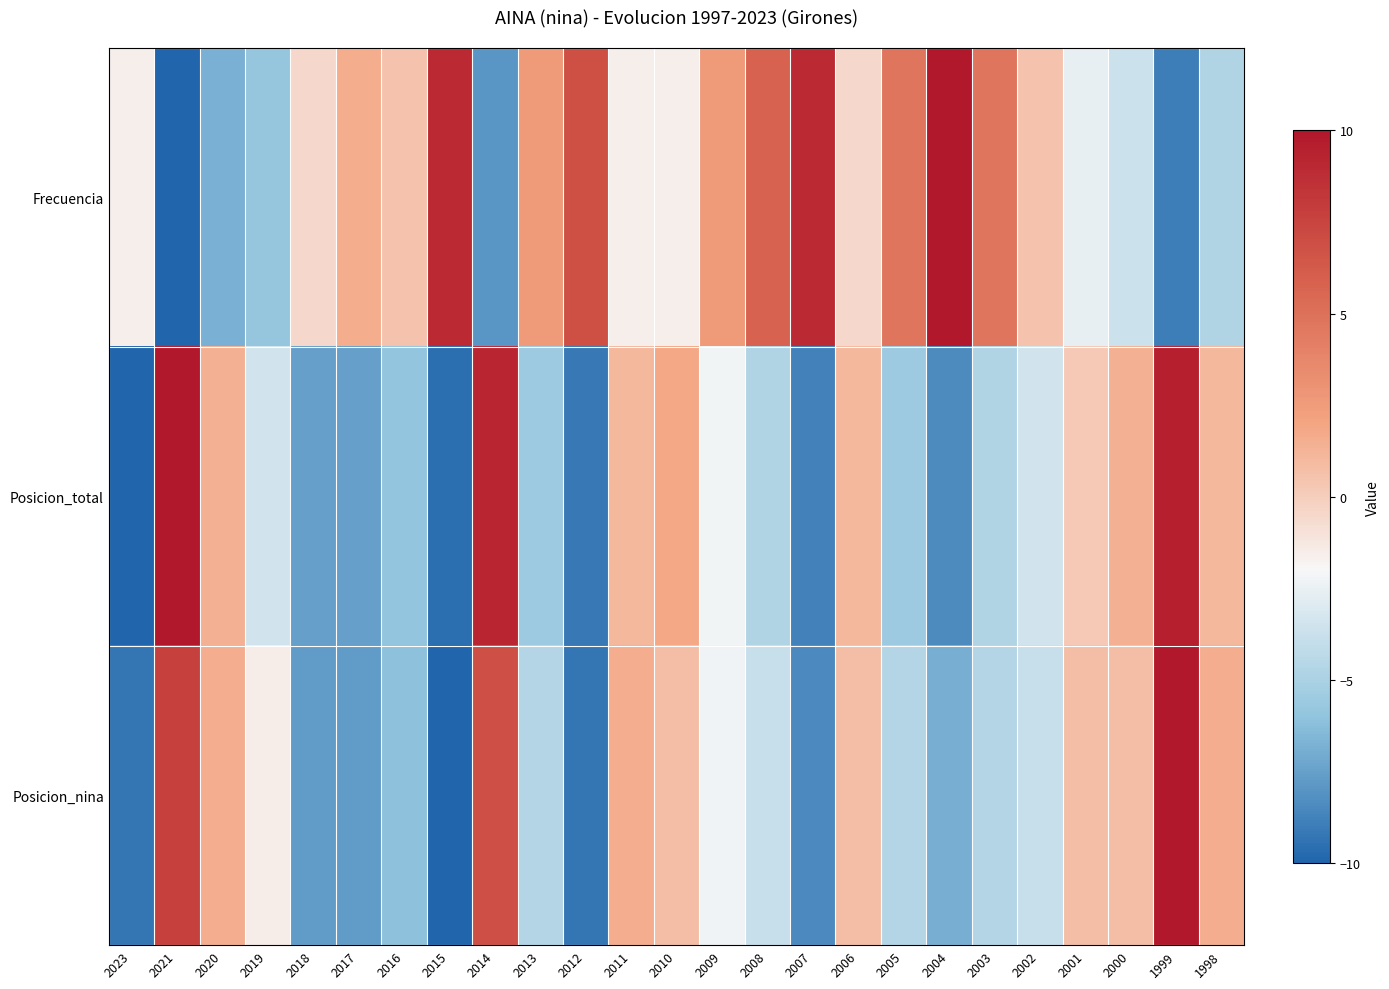

List the series in order of their peak value, highest first.

Frecuencia, Posicion_total, Posicion_nina